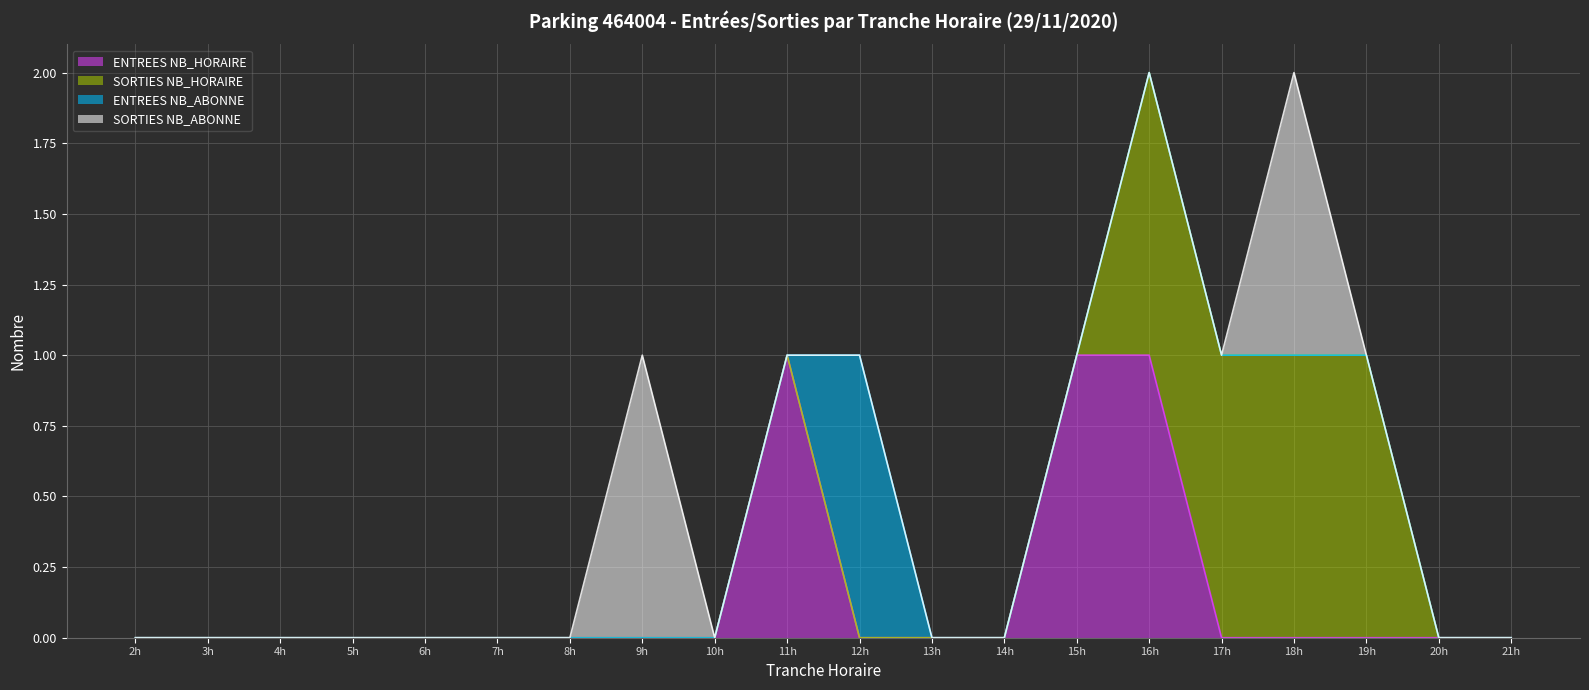

At which category is the sum across all series the highest?

16